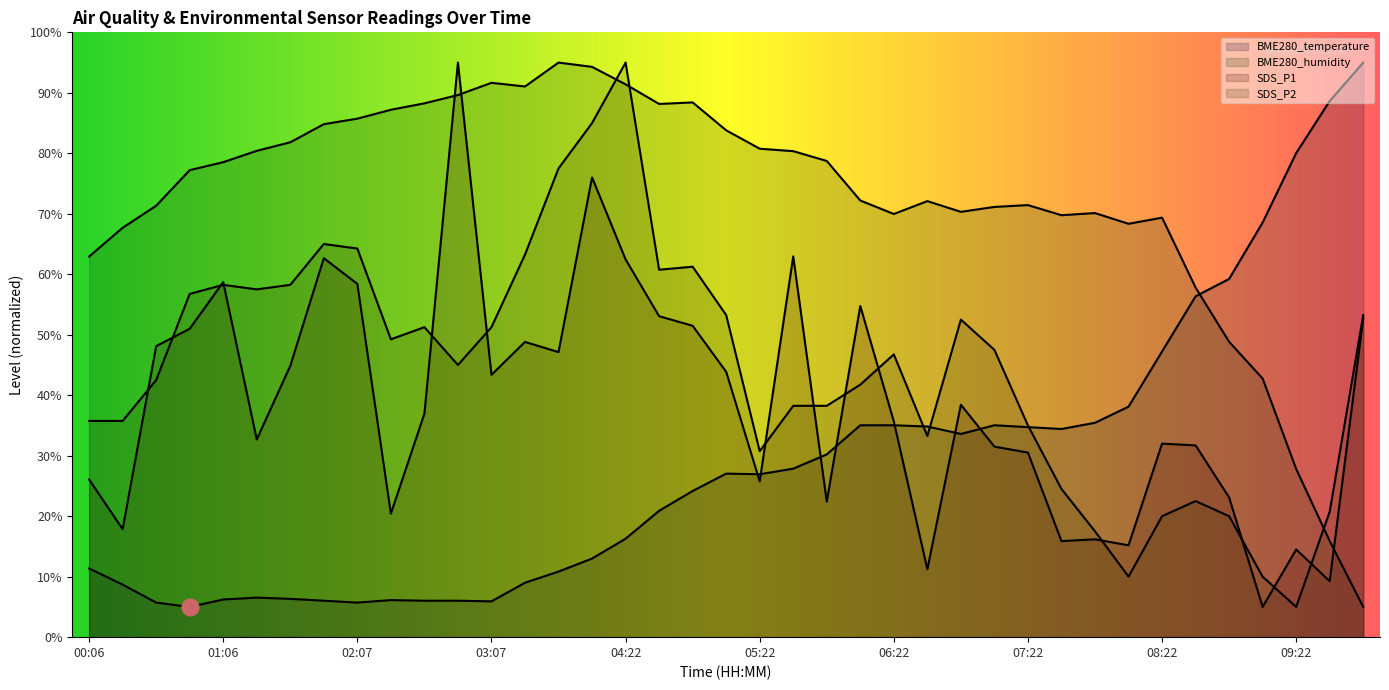

After their last crossing, which series has the higher values: SDS_P1 or SDS_P2?

SDS_P2